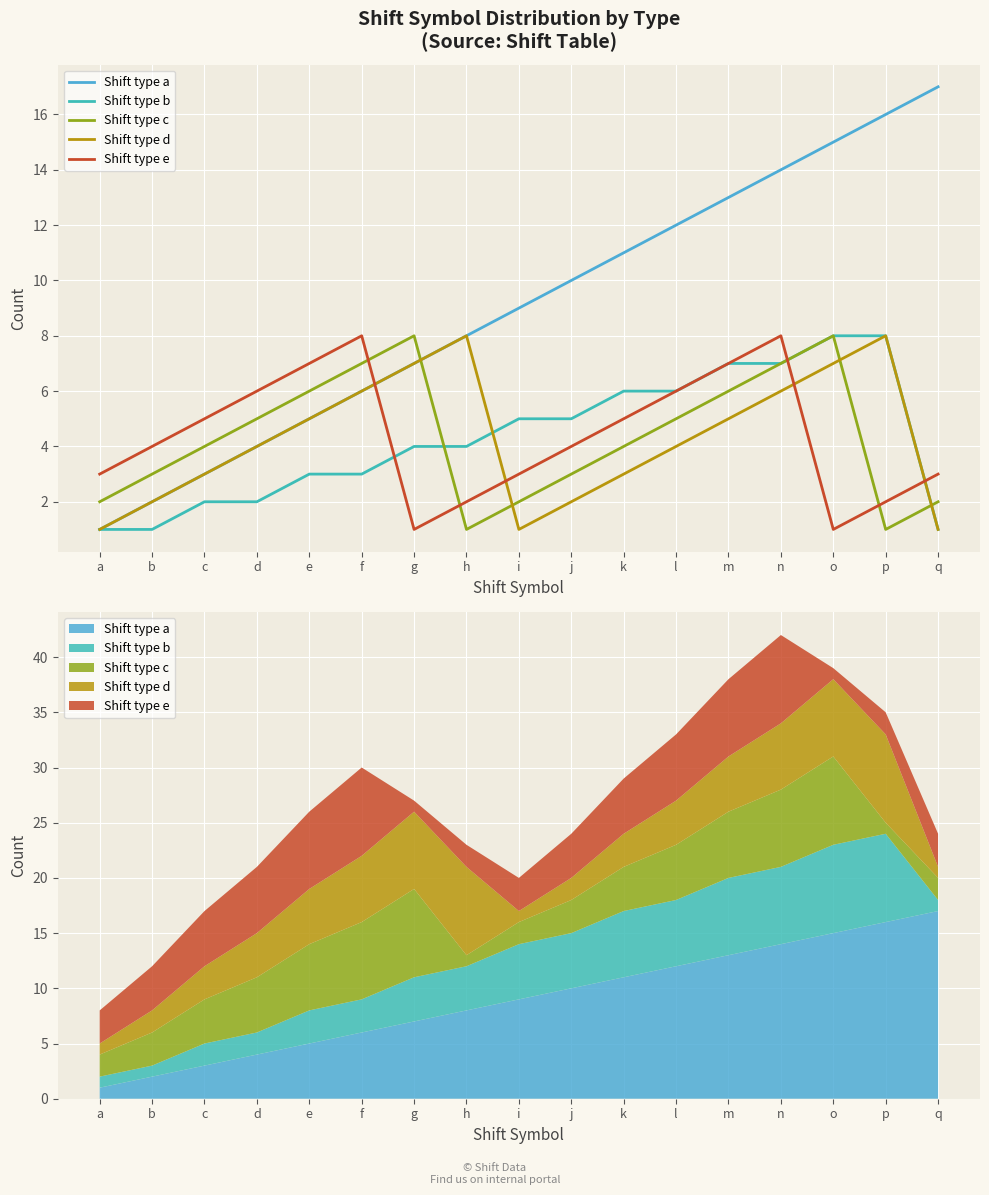

Which series changed the most between n and q?

Shift type b